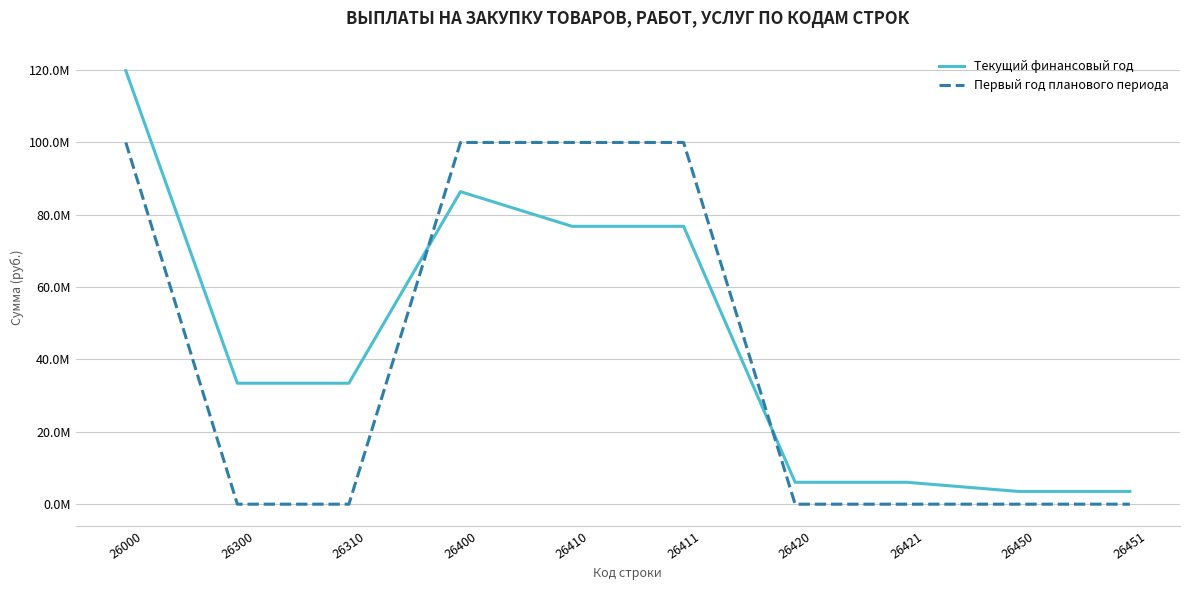

Does the chart have visible grid lines?

Yes